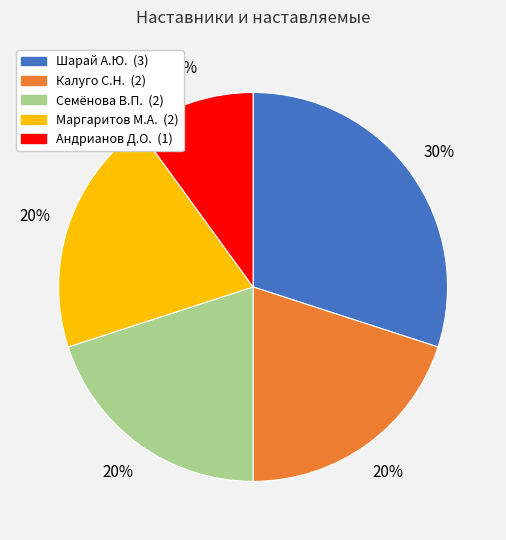

To the nearest percent, what is the difference between the largest and smallest slice percentages?

20%